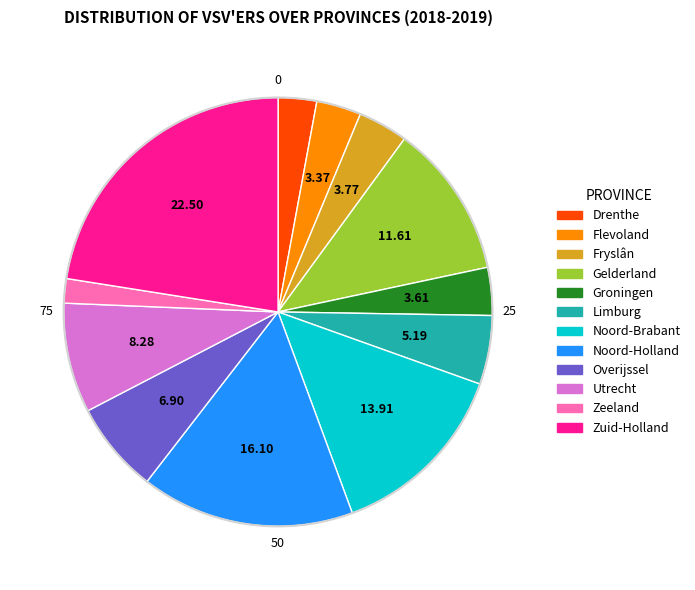

Does Utrecht account for over 50% of the chart?

No